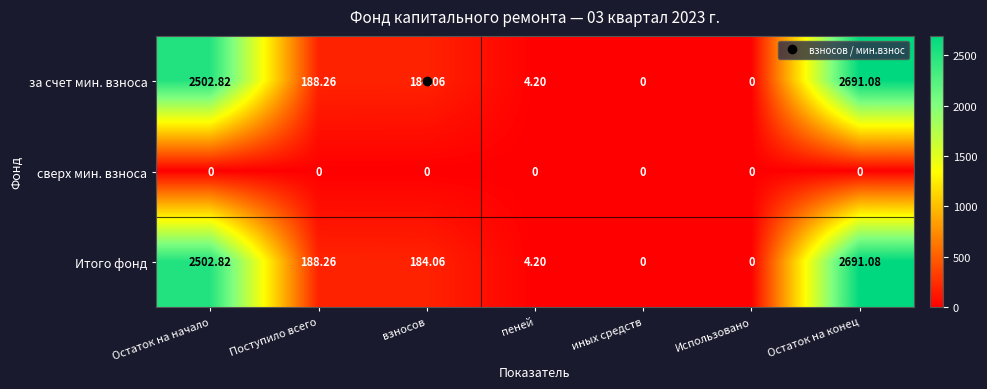

Is the value of сверх мин. взноса at Остаток на конец greater than the value of за счет мин. взноса at взносов?

No